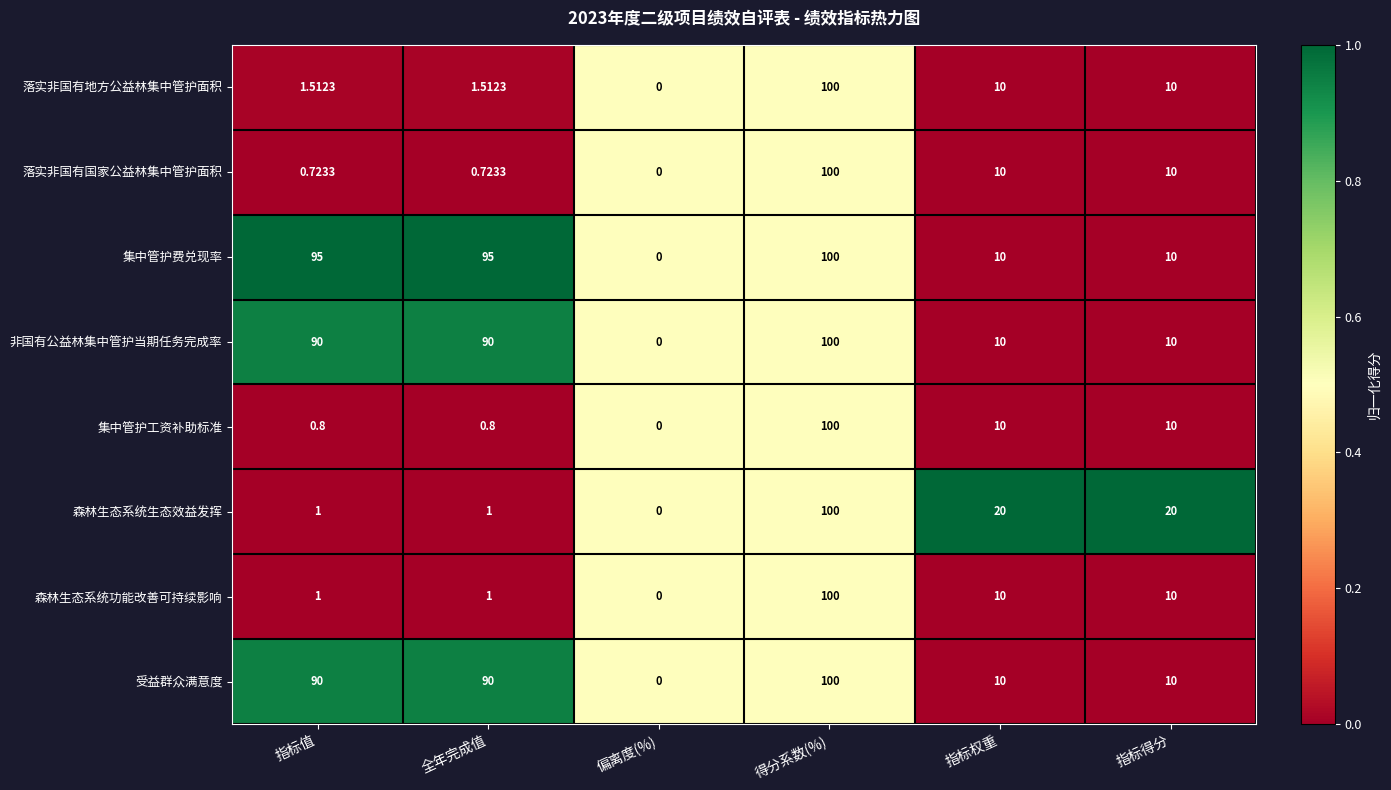

Between 指标值 and 得分系数(%), which series saw the biggest shift?

落实非国有国家公益林集中管护面积